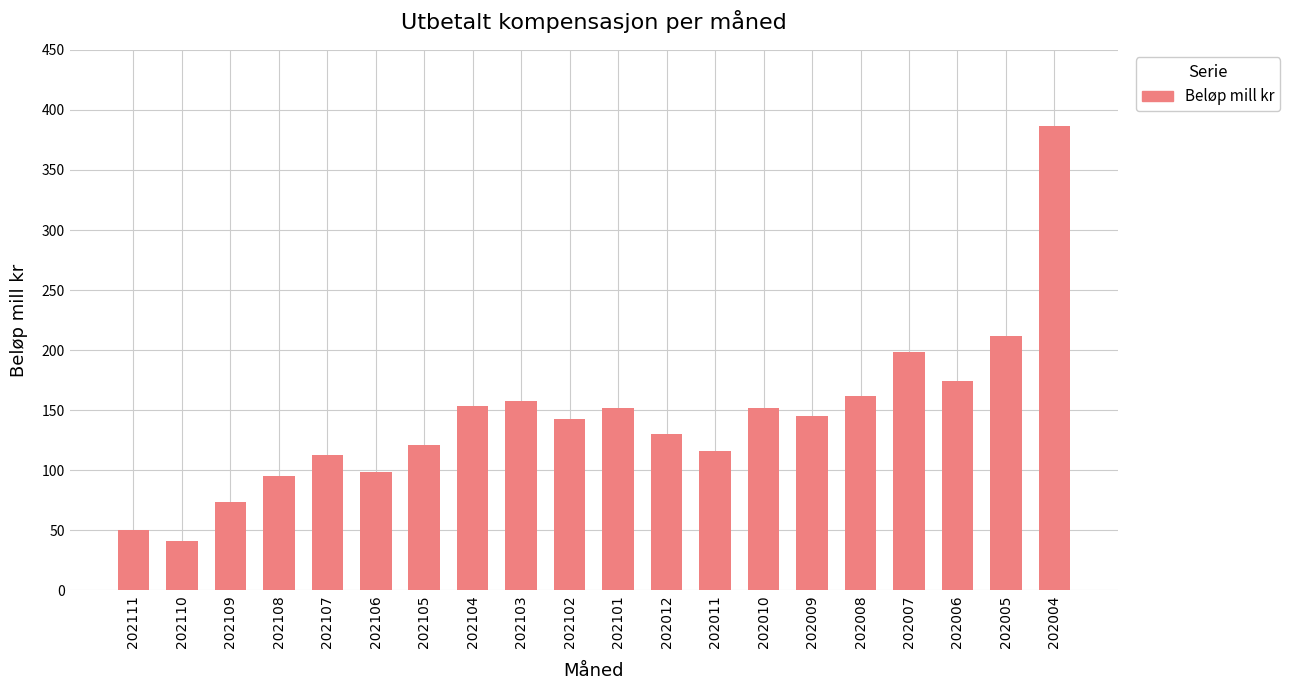

The chart shows a value of 165.4 at 202106. True or false?

False